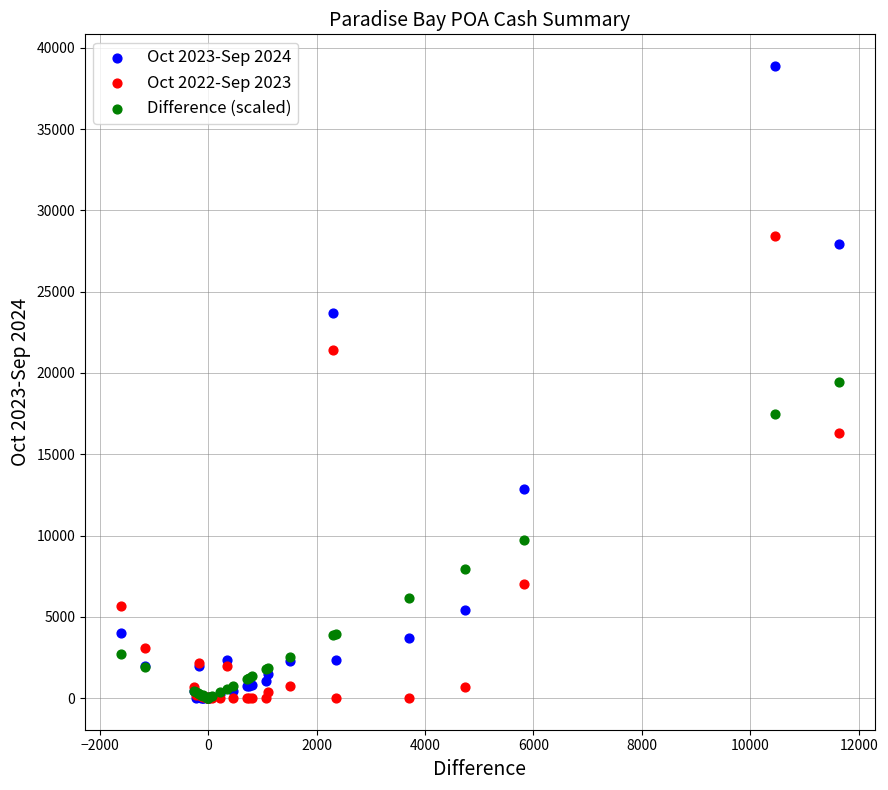

What are all the series names shown in the legend?

Oct 2023-Sep 2024, Oct 2022-Sep 2023, Difference (scaled)